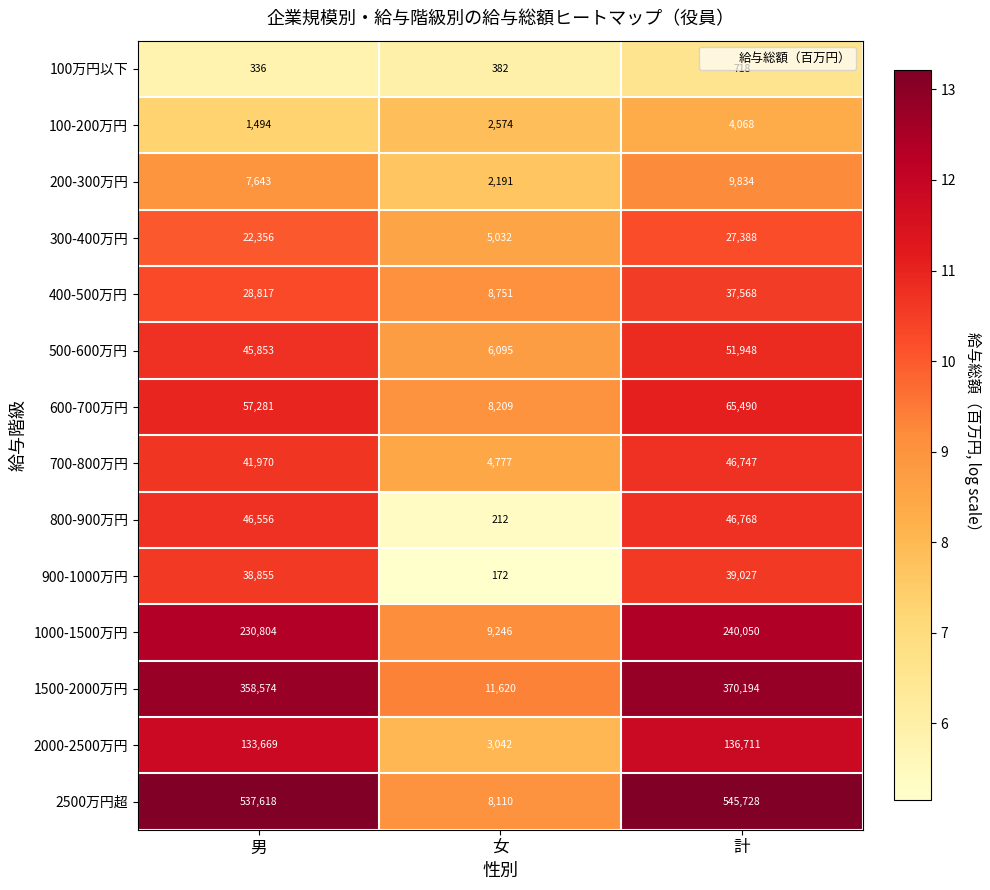

Read the 100-200万円 value at 計.

4068